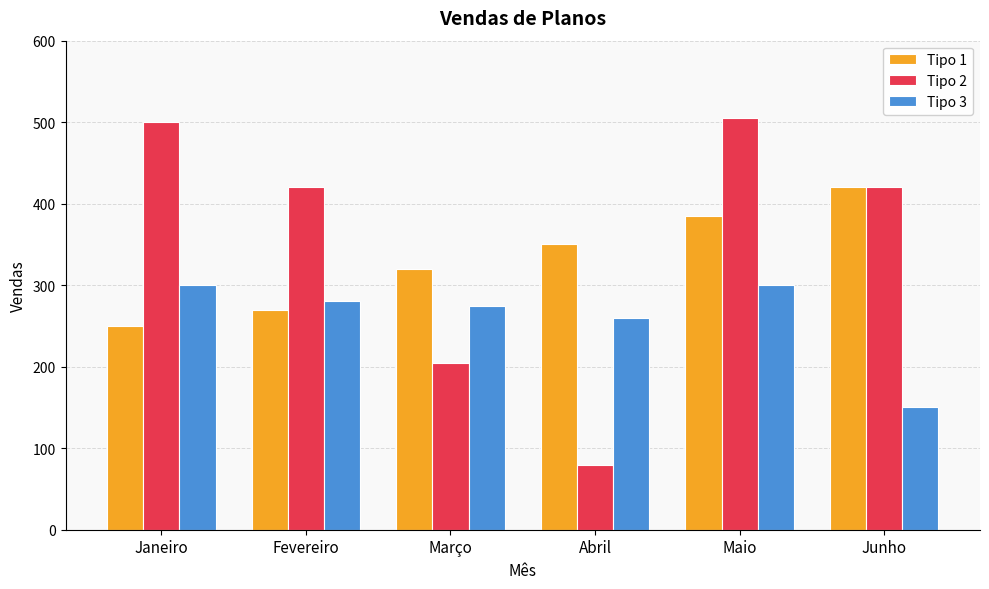

Which series changed the most between Janeiro and Junho?

Tipo 1